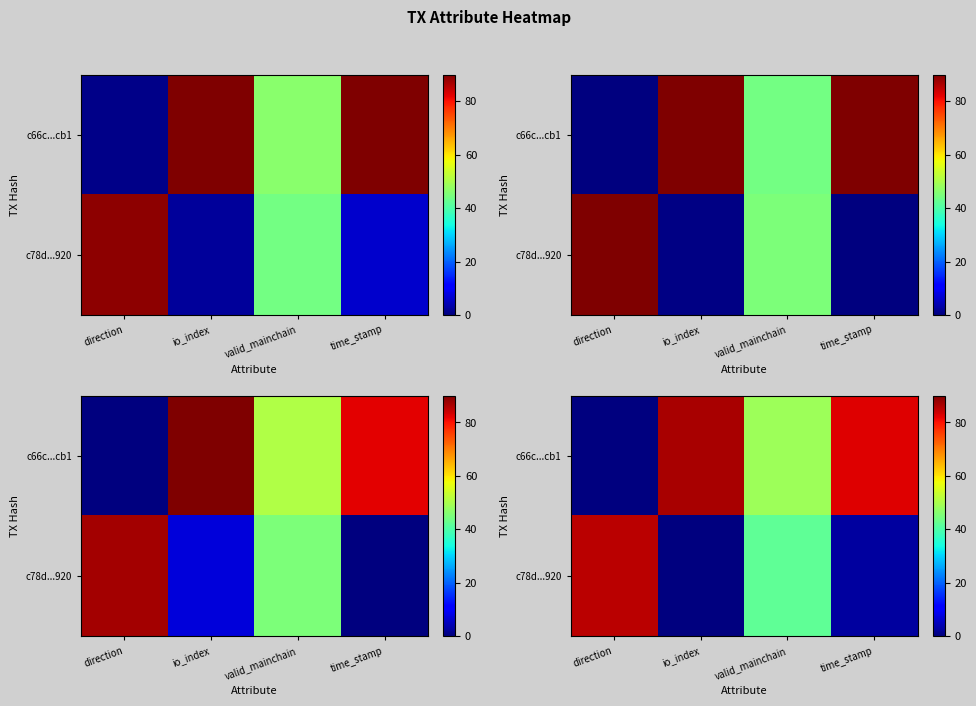

What is the maximum value shown in the chart?

86.6